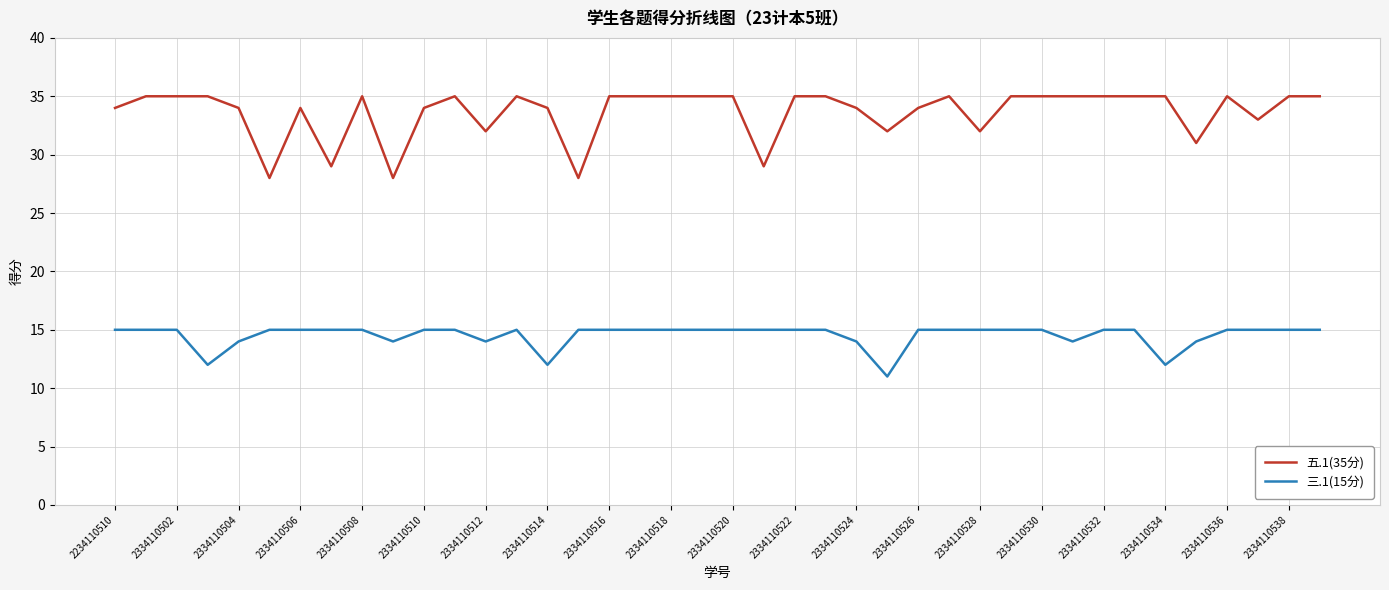

Which series has the widest spread of values?

五.1(35分)